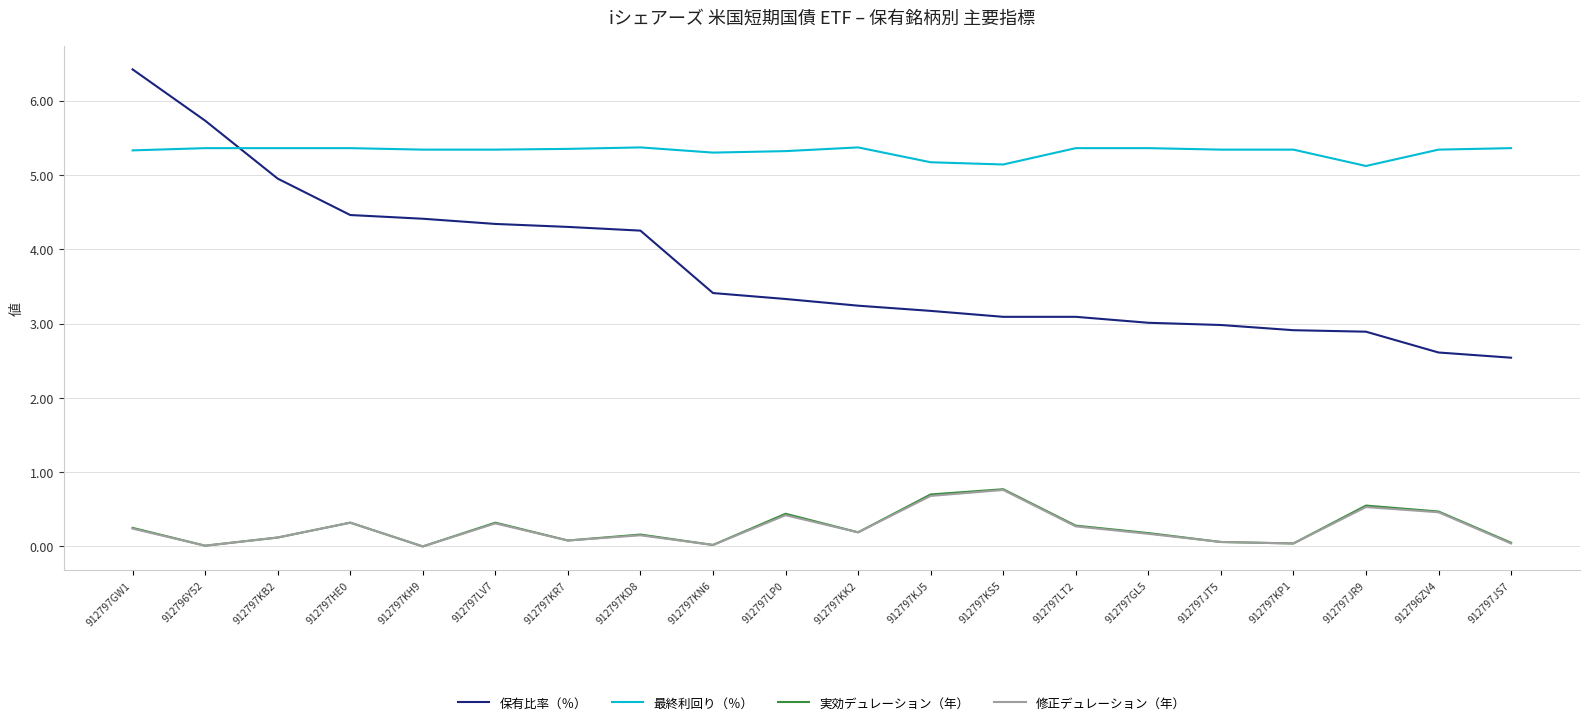

Read the 最終利回り（％） value at 912797LP0.

5.3